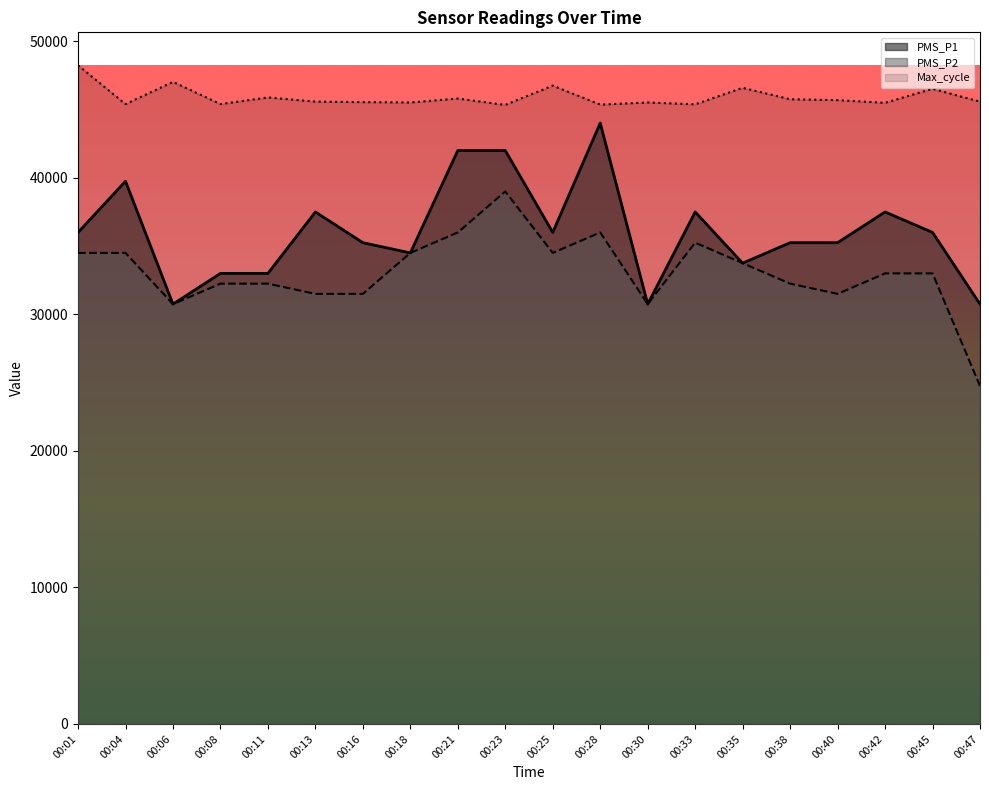

List the labels in order of PMS_P1 value, smallest first.

00:06, 00:30, 00:47, 00:08, 00:11, 00:35, 00:18, 00:16, 00:38, 00:40, 00:01, 00:25, 00:45, 00:13, 00:33, 00:42, 00:04, 00:21, 00:23, 00:28